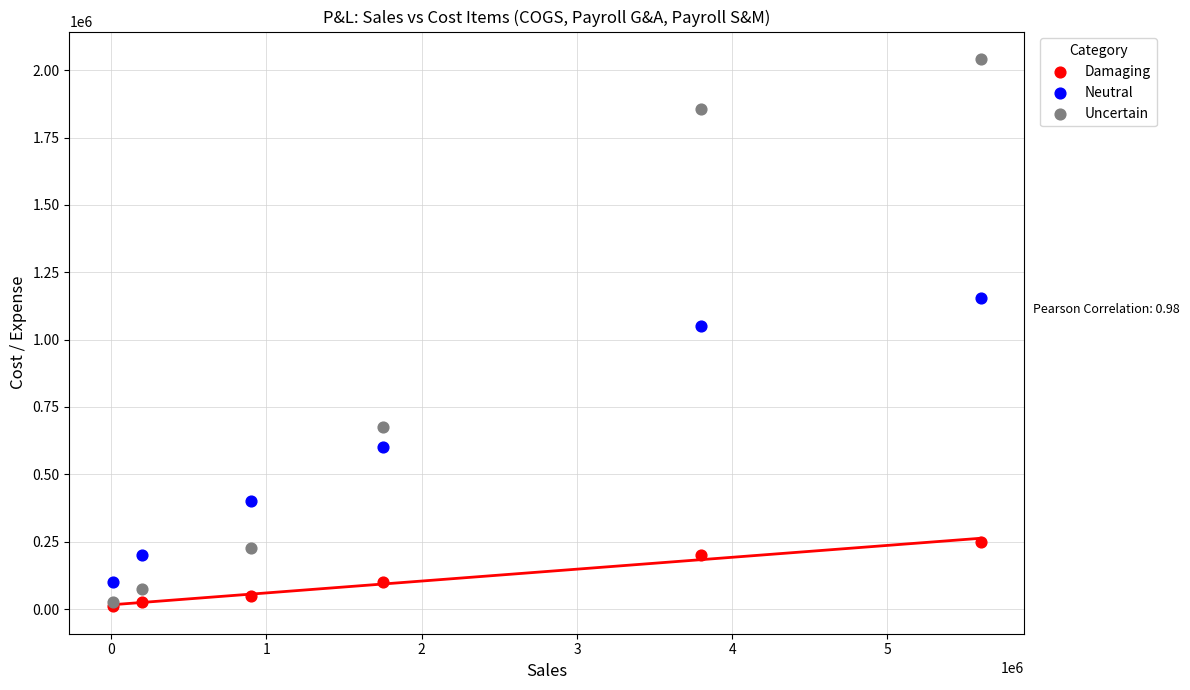

What are all the series names shown in the legend?

Damaging, Neutral, Uncertain